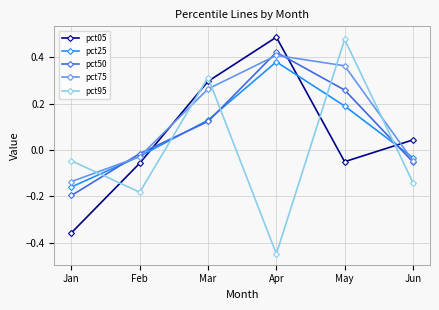

At which category does the chart reach its minimum across all series?

Apr